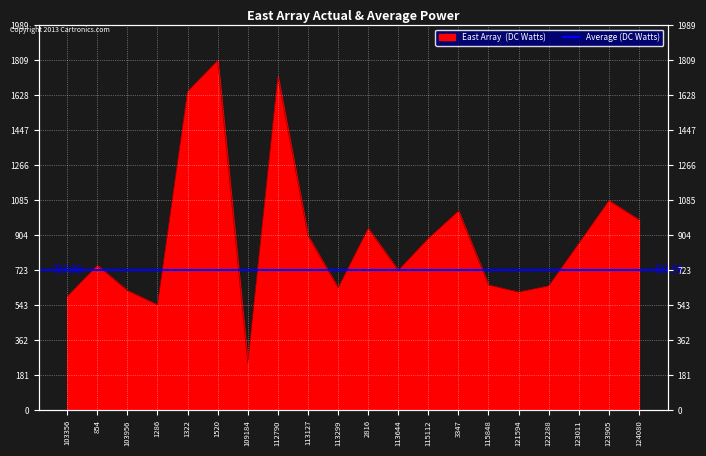

The chart shows a value of 416.3 at 109184. True or false?

False